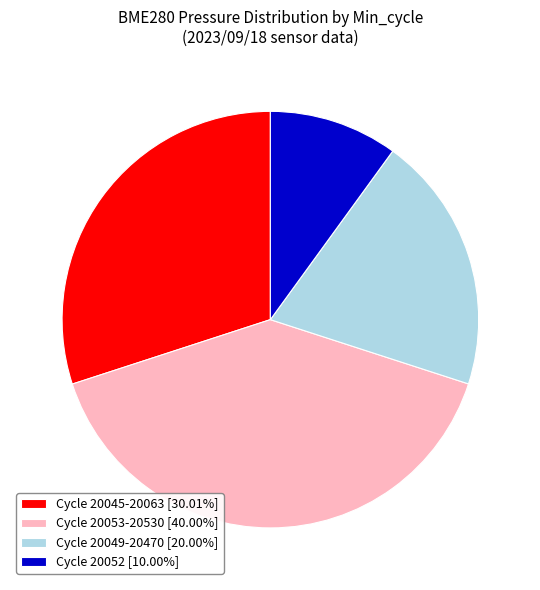

Is the sum of Cycle 20052 [10.00%] and Cycle 20049-20470 [20.00%] greater than half?

No